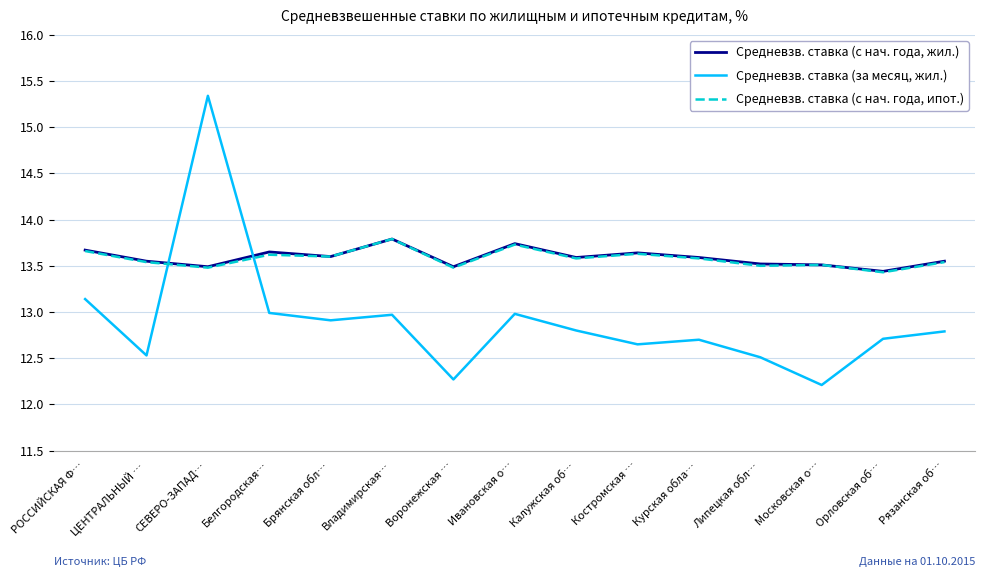

Does the chart display data point markers on the line(s)?

No